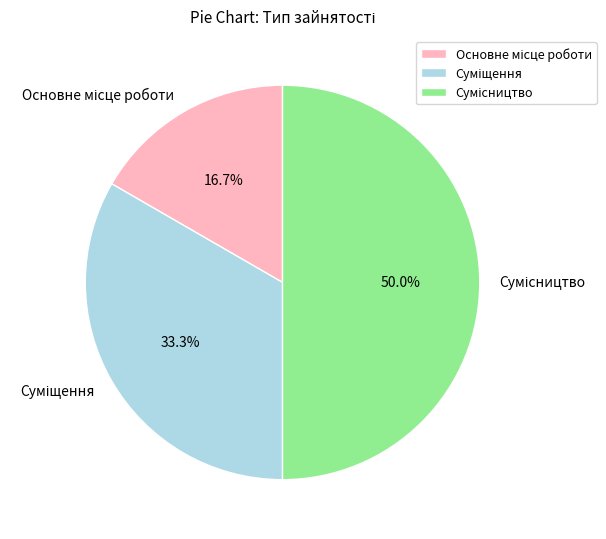

How many slices are in this pie chart?

3